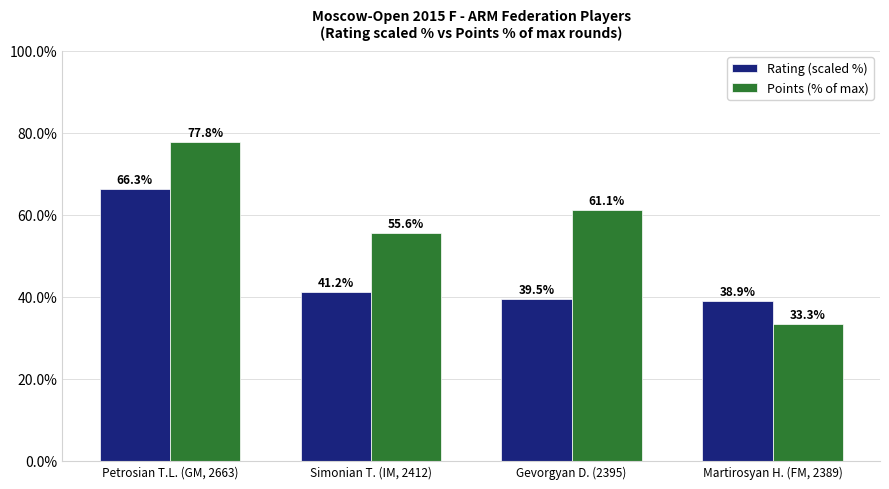

At how many categories does at least one series exceed 74?

1